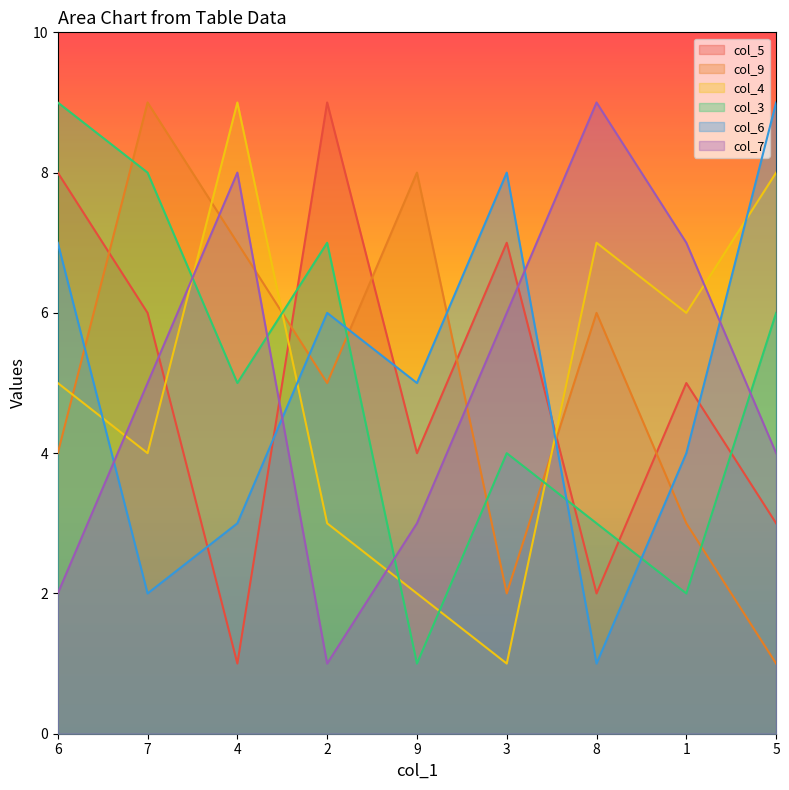

List the labels in order of col_3 value, largest first.

6, 7, 2, 5, 4, 3, 8, 1, 9